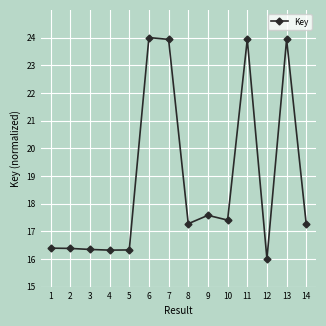

What is the value of the 3rd point from the left?

16.3